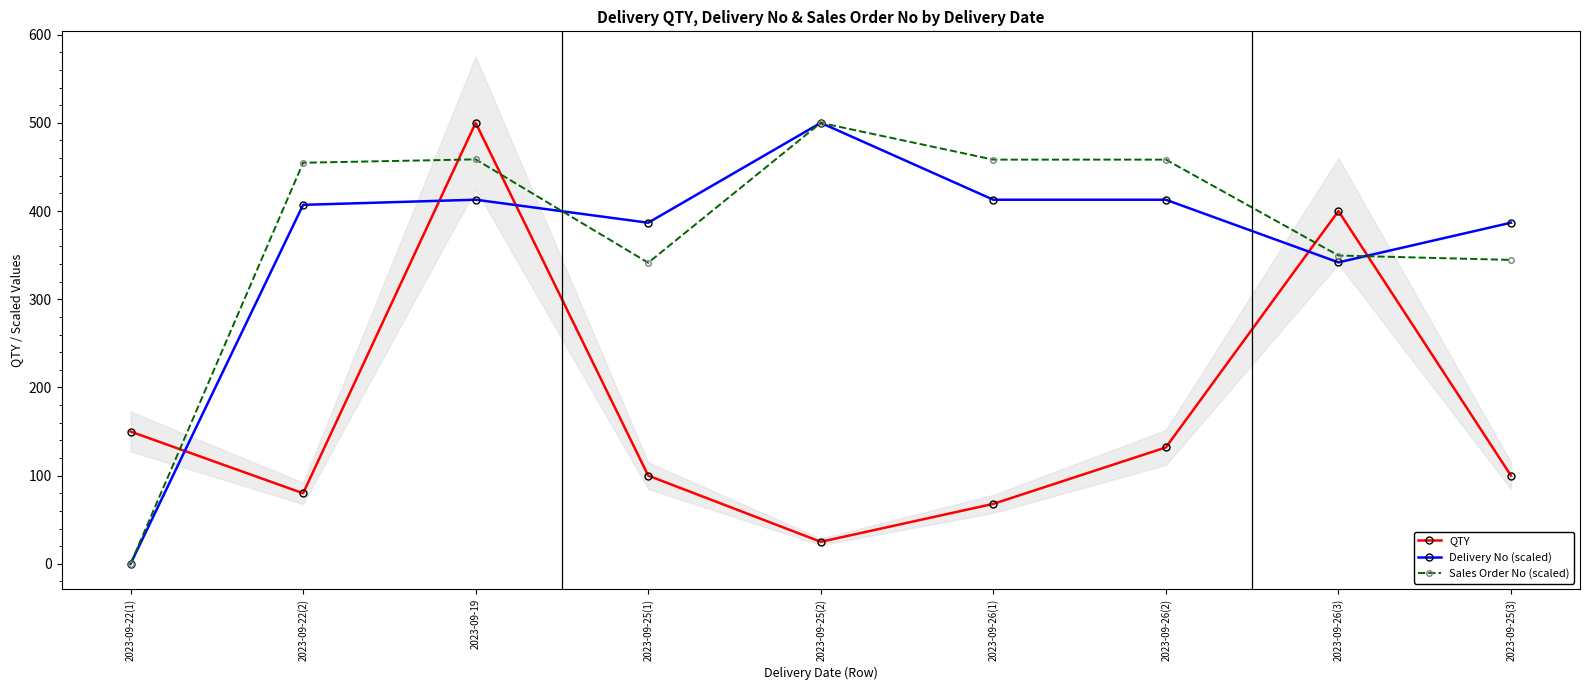

Rank the categories by Delivery No (scaled) value from highest to lowest.

2023-09-25(2), 2023-09-19, 2023-09-26(1), 2023-09-26(2), 2023-09-22(2), 2023-09-25(3), 2023-09-25(1), 2023-09-26(3), 2023-09-22(1)